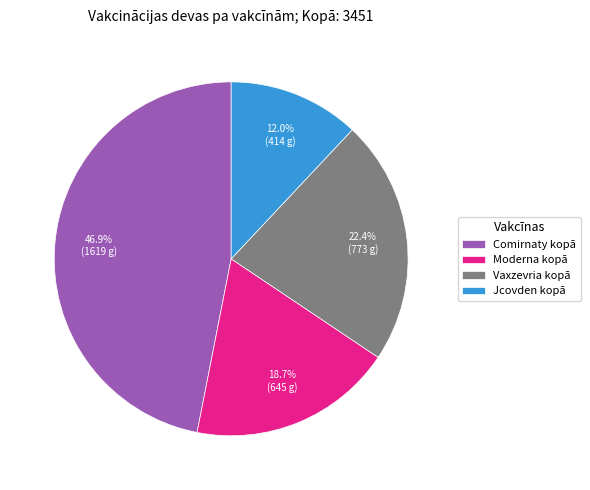

The Comirnaty kopā slice represents 47% of the pie. True or false?

True